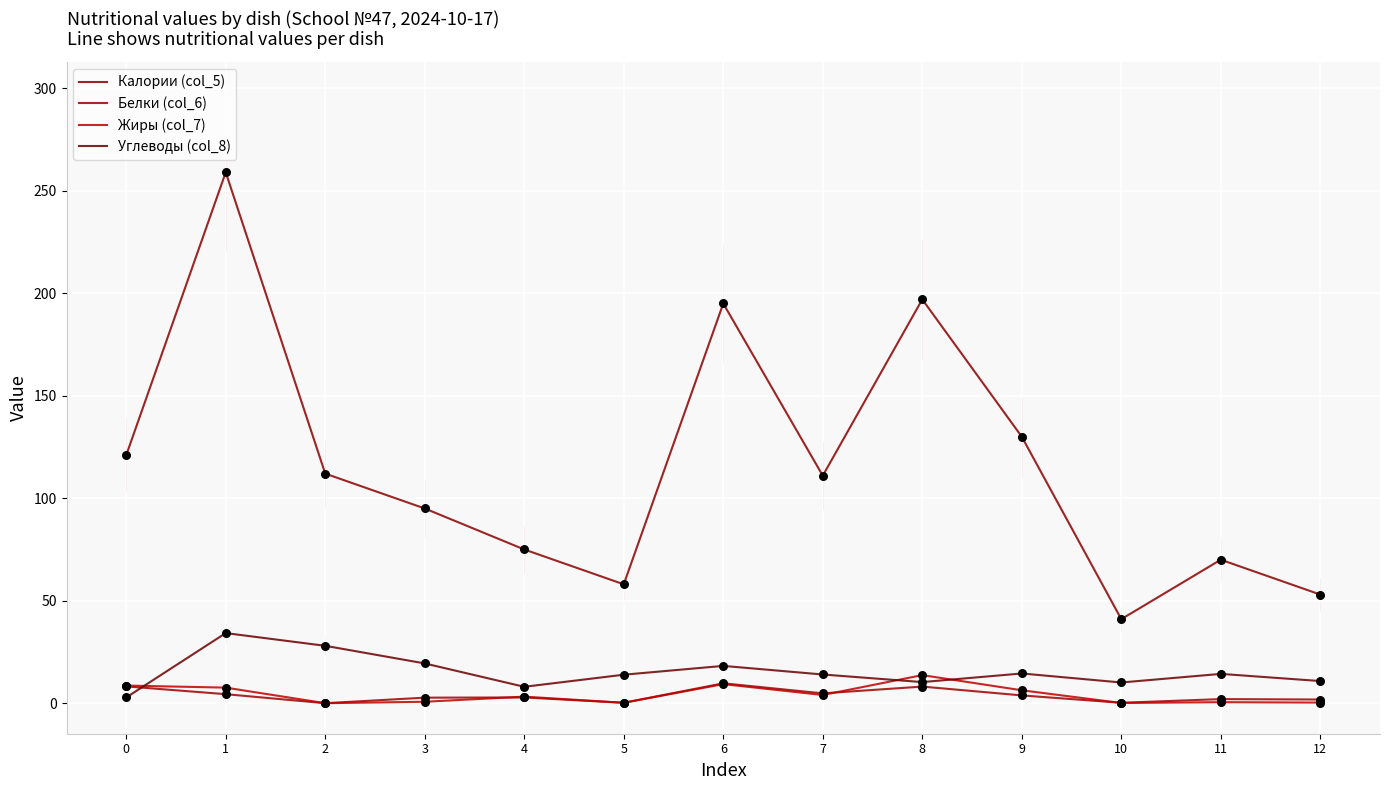

What is the total value across all series at 8?

229.1